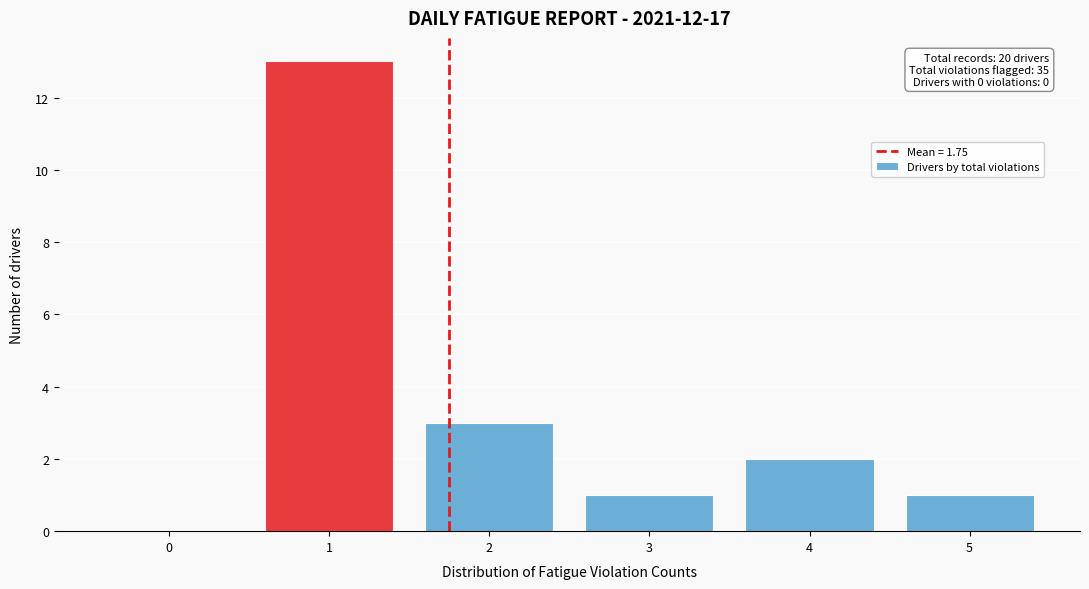

Which range on the x-axis has the tallest bar?

0.5 to 1.5